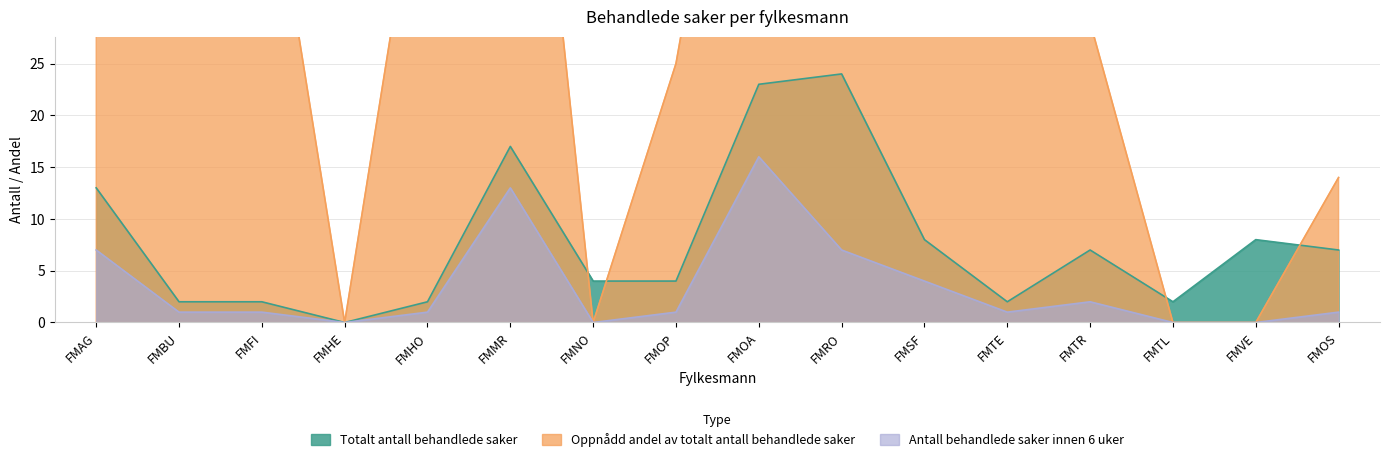

At FMMR, list the series in order from largest to smallest.

Oppnådd andel av totalt antall behandlede saker, Totalt antall behandlede saker, Antall behandlede saker innen 6 uker